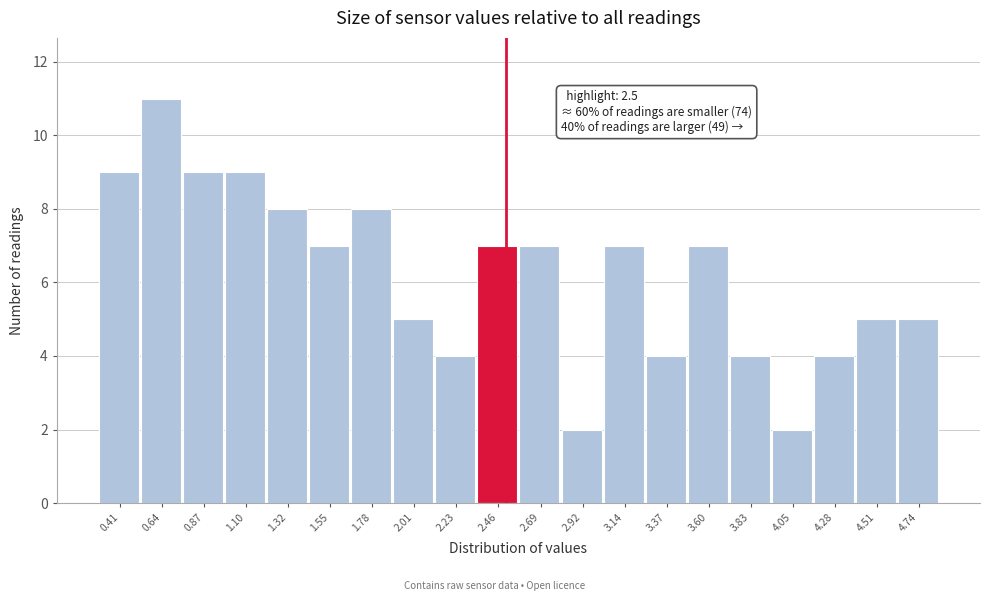

Over which range of the x-axis is the bar tallest?

0.55 to 0.75